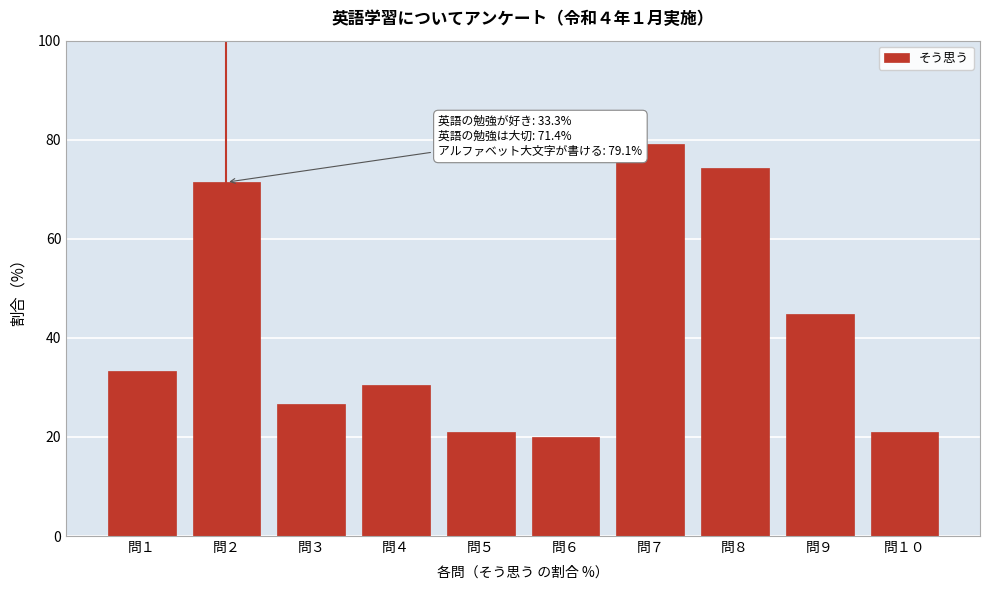

What is the value of the 9th bar from the left?

44.8